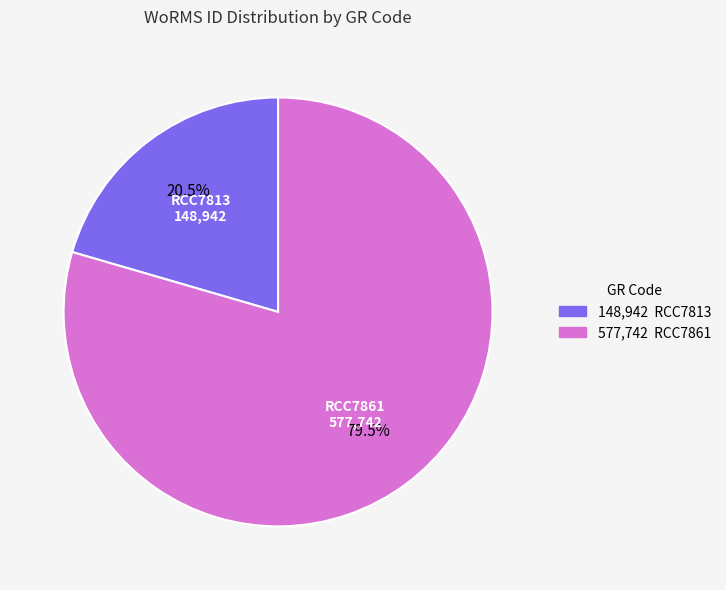

Which category accounts for the majority?

RCC7861